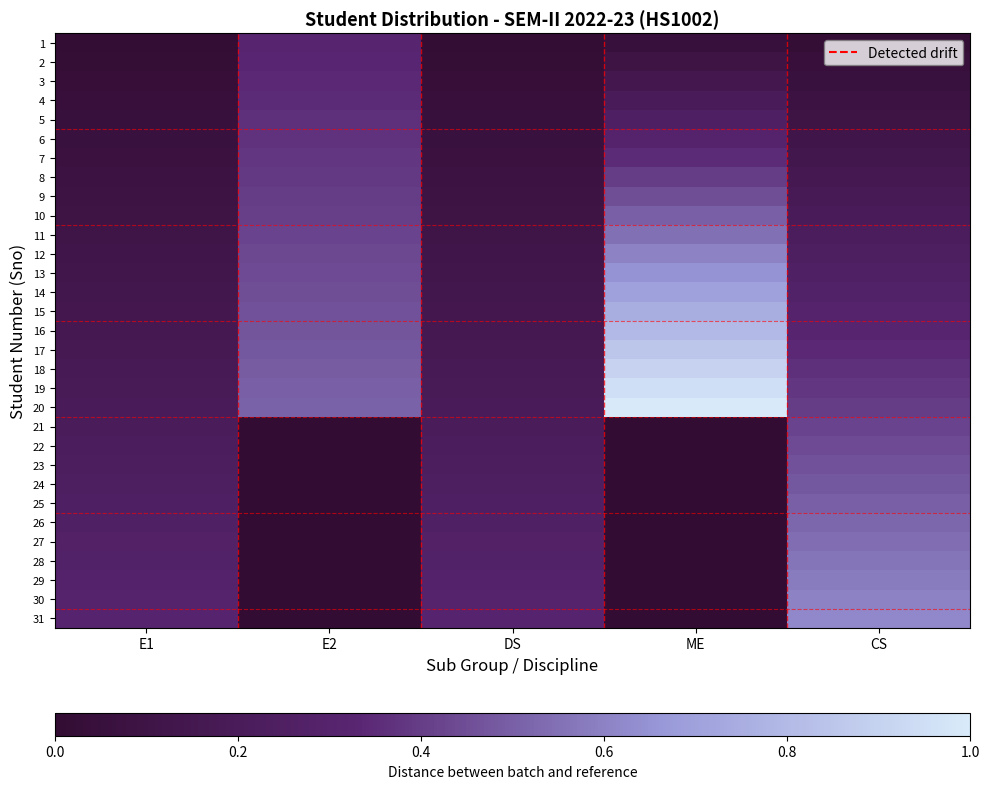

Reading left to right, extract all data points from this chart.

1: E1=0.0	E2=0.3	DS=0.0	ME=0.1	CS=0.0
2: E1=0.0	E2=0.3	DS=0.0	ME=0.1	CS=0.0
3: E1=0.0	E2=0.3	DS=0.0	ME=0.1	CS=0.1
4: E1=0.0	E2=0.3	DS=0.0	ME=0.2	CS=0.1
5: E1=0.1	E2=0.4	DS=0.1	ME=0.2	CS=0.1
6: E1=0.1	E2=0.4	DS=0.1	ME=0.3	CS=0.1
7: E1=0.1	E2=0.4	DS=0.1	ME=0.3	CS=0.1
8: E1=0.1	E2=0.4	DS=0.1	ME=0.4	CS=0.2
9: E1=0.1	E2=0.4	DS=0.1	ME=0.5	CS=0.2
10: E1=0.1	E2=0.4	DS=0.1	ME=0.5	CS=0.2
11: E1=0.1	E2=0.4	DS=0.1	ME=0.6	CS=0.2
12: E1=0.1	E2=0.4	DS=0.1	ME=0.6	CS=0.2
13: E1=0.1	E2=0.4	DS=0.1	ME=0.7	CS=0.3
14: E1=0.1	E2=0.5	DS=0.1	ME=0.7	CS=0.3
15: E1=0.1	E2=0.5	DS=0.1	ME=0.8	CS=0.3
16: E1=0.2	E2=0.5	DS=0.2	ME=0.8	CS=0.3
17: E1=0.2	E2=0.5	DS=0.2	ME=0.8	CS=0.3
18: E1=0.2	E2=0.5	DS=0.2	ME=0.9	CS=0.4
19: E1=0.2	E2=0.5	DS=0.2	ME=0.9	CS=0.4
20: E1=0.2	E2=0.5	DS=0.2	ME=1.0	CS=0.4
21: E1=0.2	E2=0.0	DS=0.2	ME=0.0	CS=0.4
22: E1=0.2	E2=0.0	DS=0.2	ME=0.0	CS=0.4
23: E1=0.2	E2=0.0	DS=0.2	ME=0.0	CS=0.5
24: E1=0.2	E2=0.0	DS=0.2	ME=0.0	CS=0.5
25: E1=0.2	E2=0.0	DS=0.2	ME=0.0	CS=0.5
26: E1=0.3	E2=0.0	DS=0.3	ME=0.0	CS=0.5
27: E1=0.3	E2=0.0	DS=0.3	ME=0.0	CS=0.5
28: E1=0.3	E2=0.0	DS=0.3	ME=0.0	CS=0.6
29: E1=0.3	E2=0.0	DS=0.3	ME=0.0	CS=0.6
30: E1=0.3	E2=0.0	DS=0.3	ME=0.0	CS=0.6
31: E1=0.3	E2=0.0	DS=0.3	ME=0.0	CS=0.6